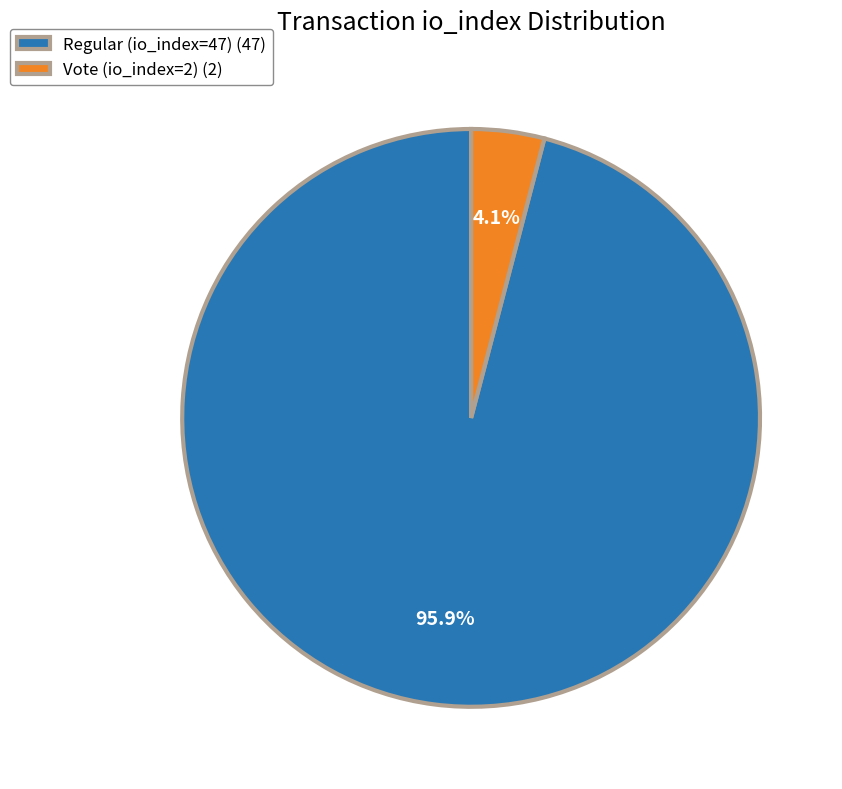

Count the number of slices in the pie.

2